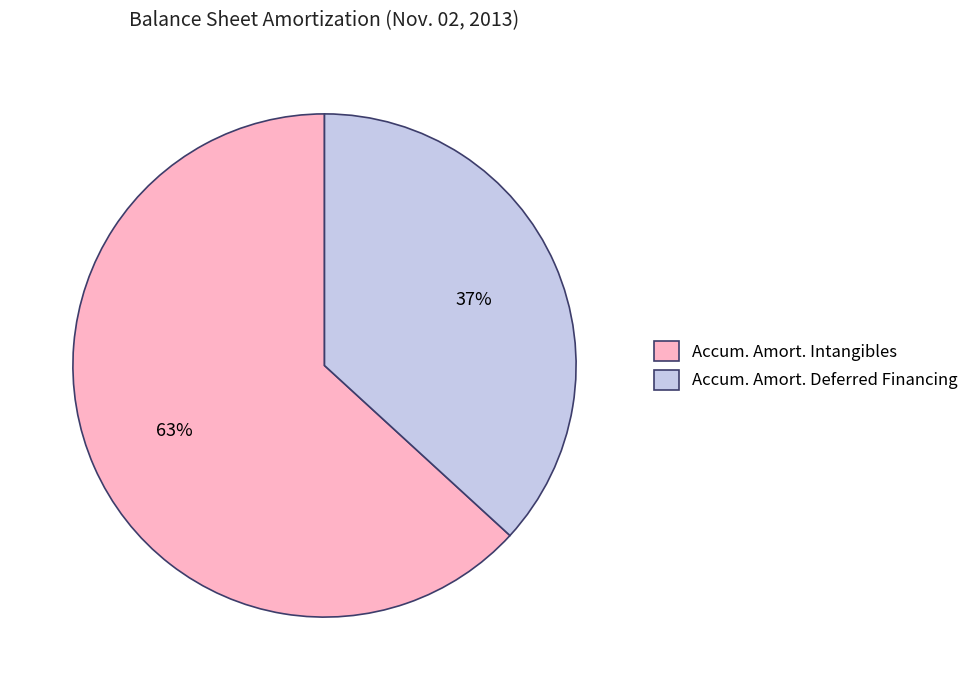

What is the majority slice?

Accum. Amort. Intangibles